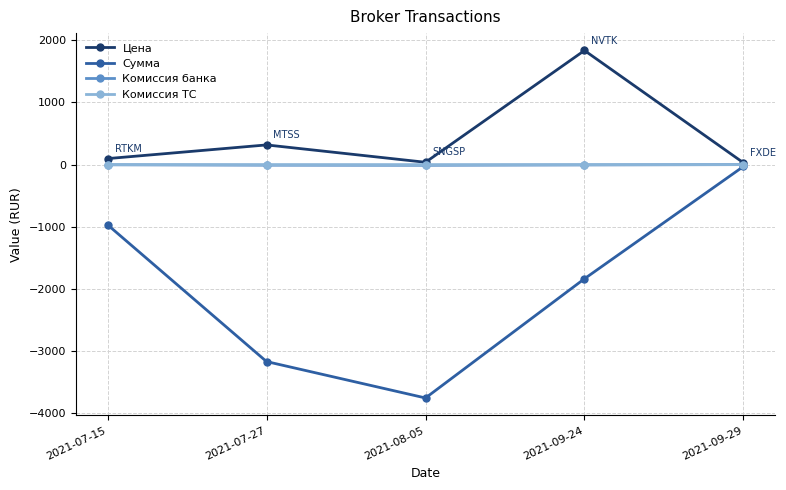

Which series has the widest spread of values?

Сумма